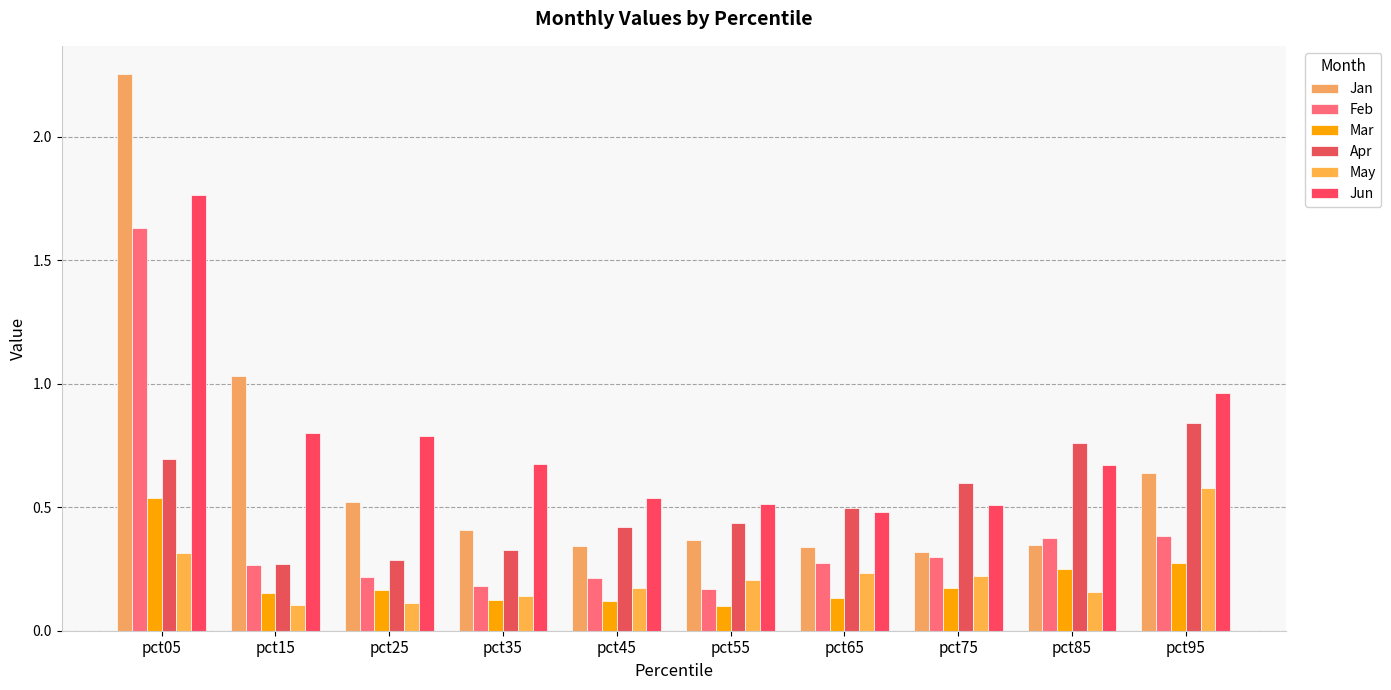

At how many categories does at least one series exceed 1?

2